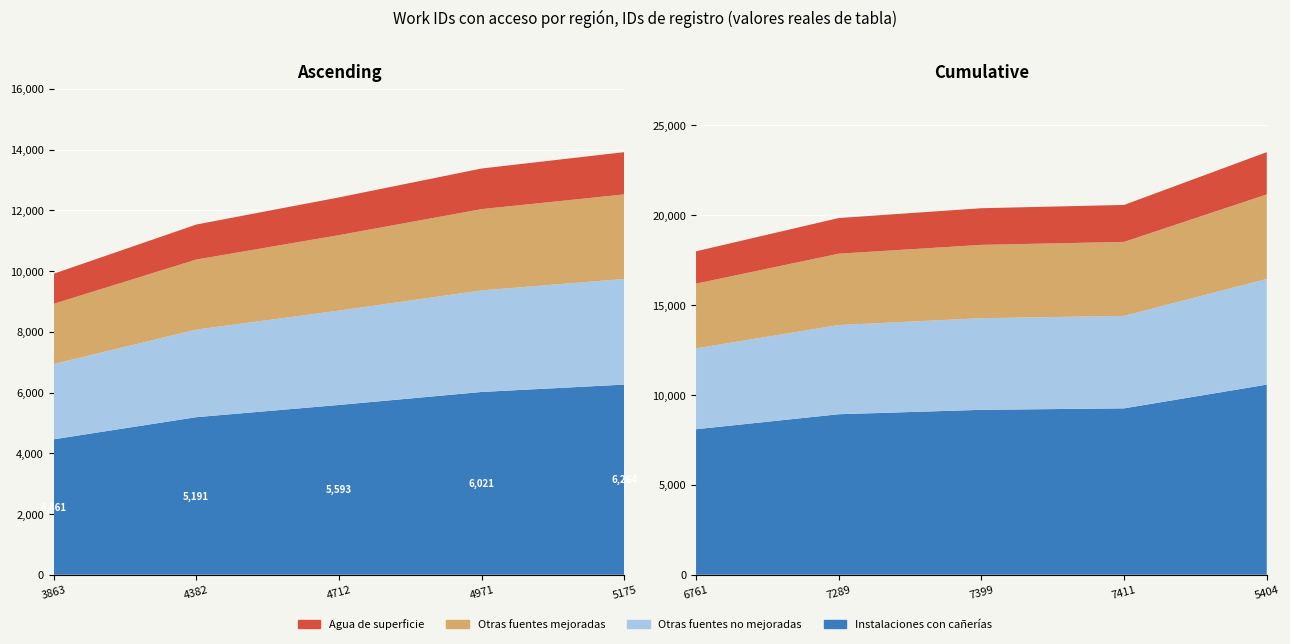

Reading left to right, transcribe all the data shown in this chart.

9915	11536	12430	13382	13921	17998	19851	20396	20580	23517